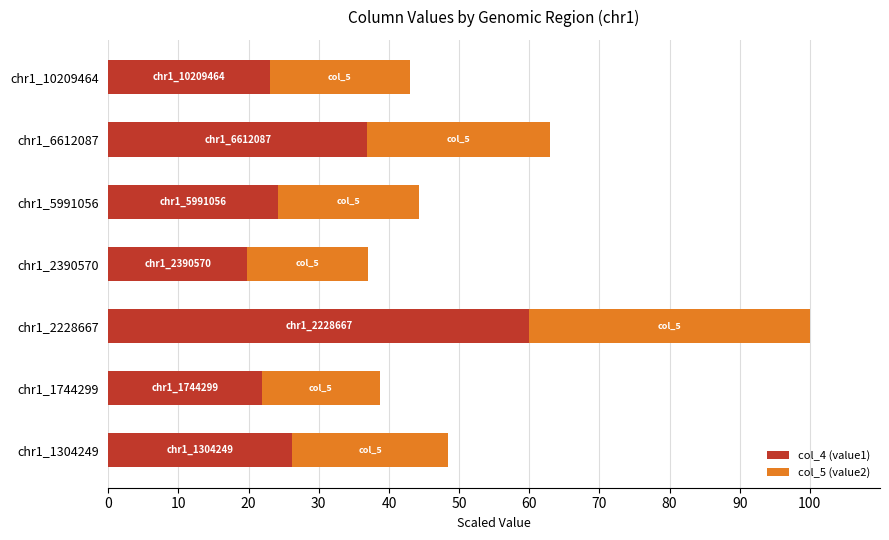

The value of col_4 (value1) at chr1_6612087 is 36.9. True or false?

True